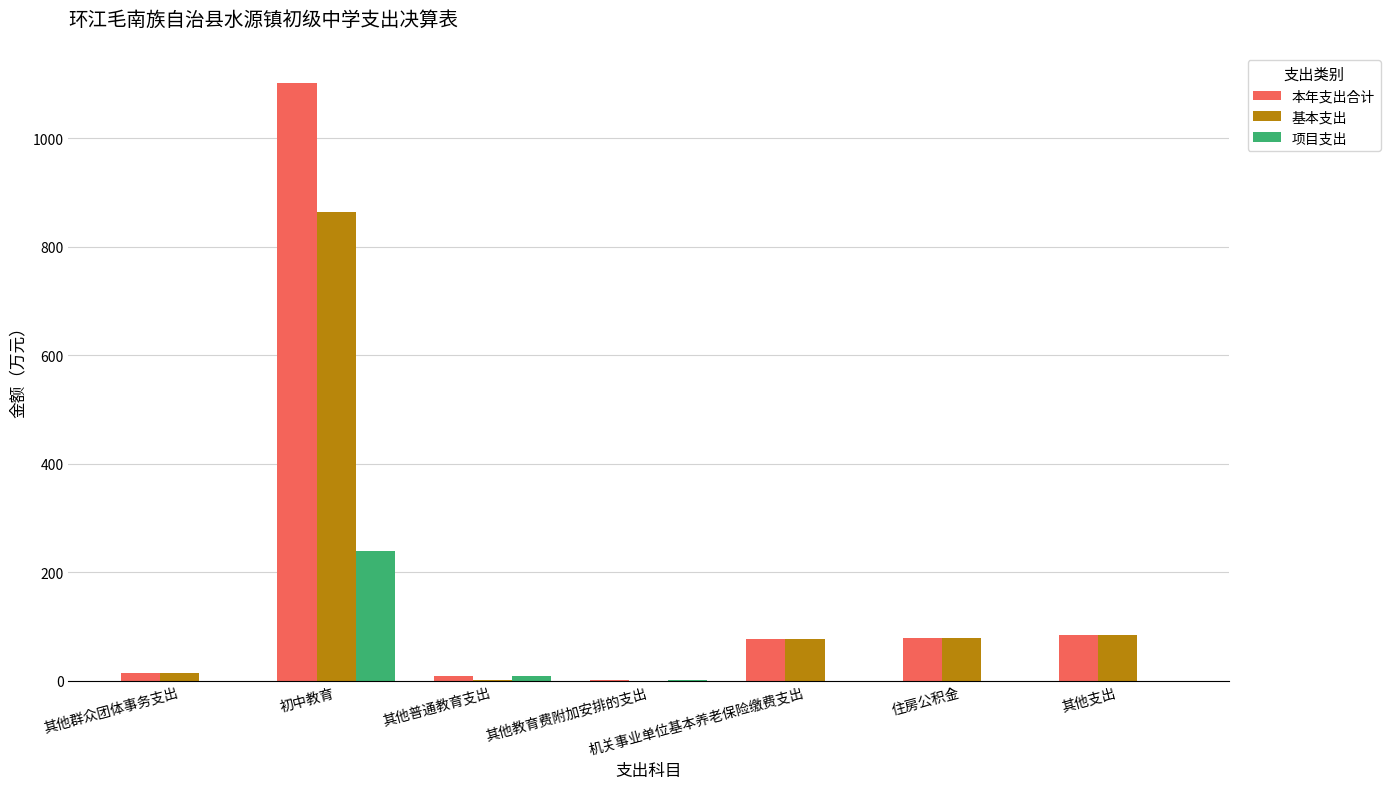

Which category has the highest value in the 项目支出 series?

初中教育